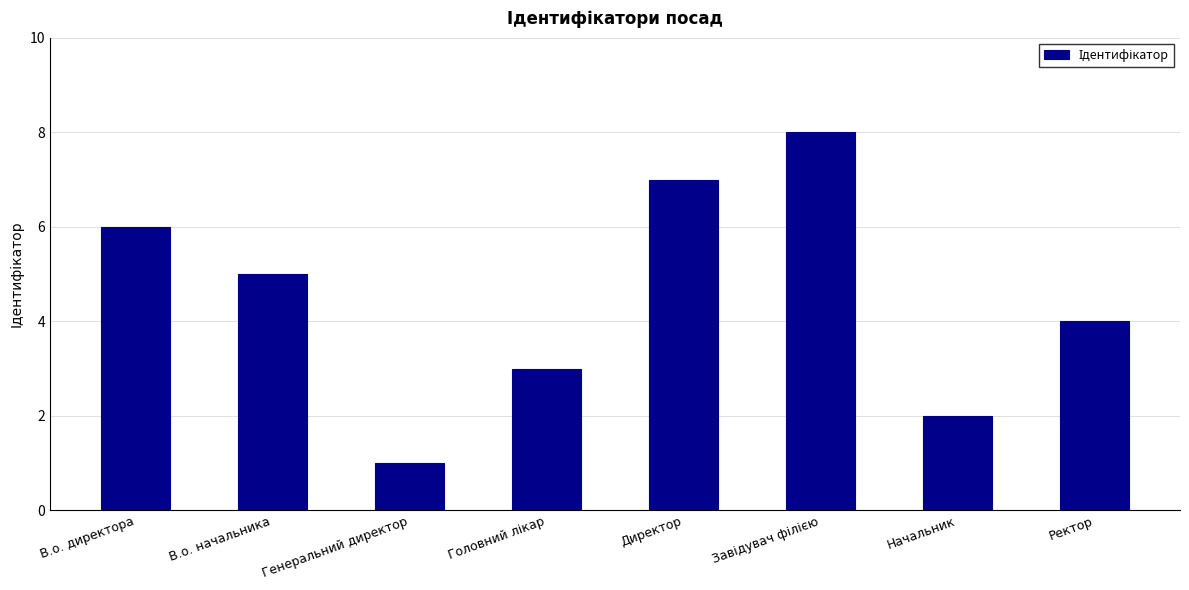

At which category does the chart reach its minimum across all series?

Генеральний директор